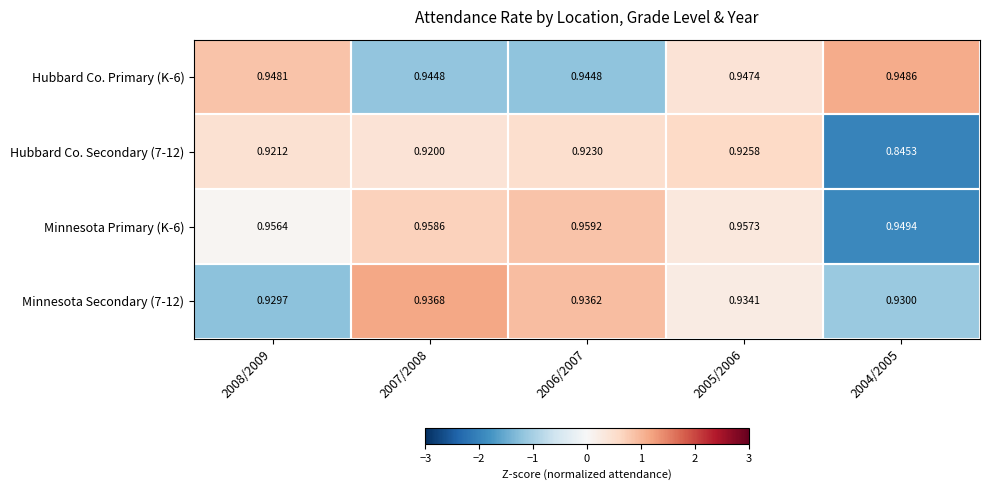

Is the value of Hubbard Co. Primary (K-6) at 2006/2007 greater than the value of Minnesota Secondary (7-12) at 2005/2006?

Yes